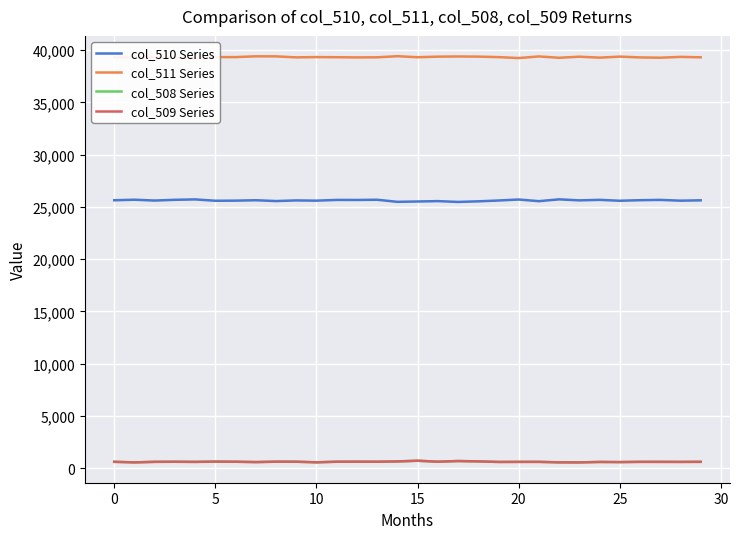

True or false: col_511 Series has more than 1 interior local peaks.

True